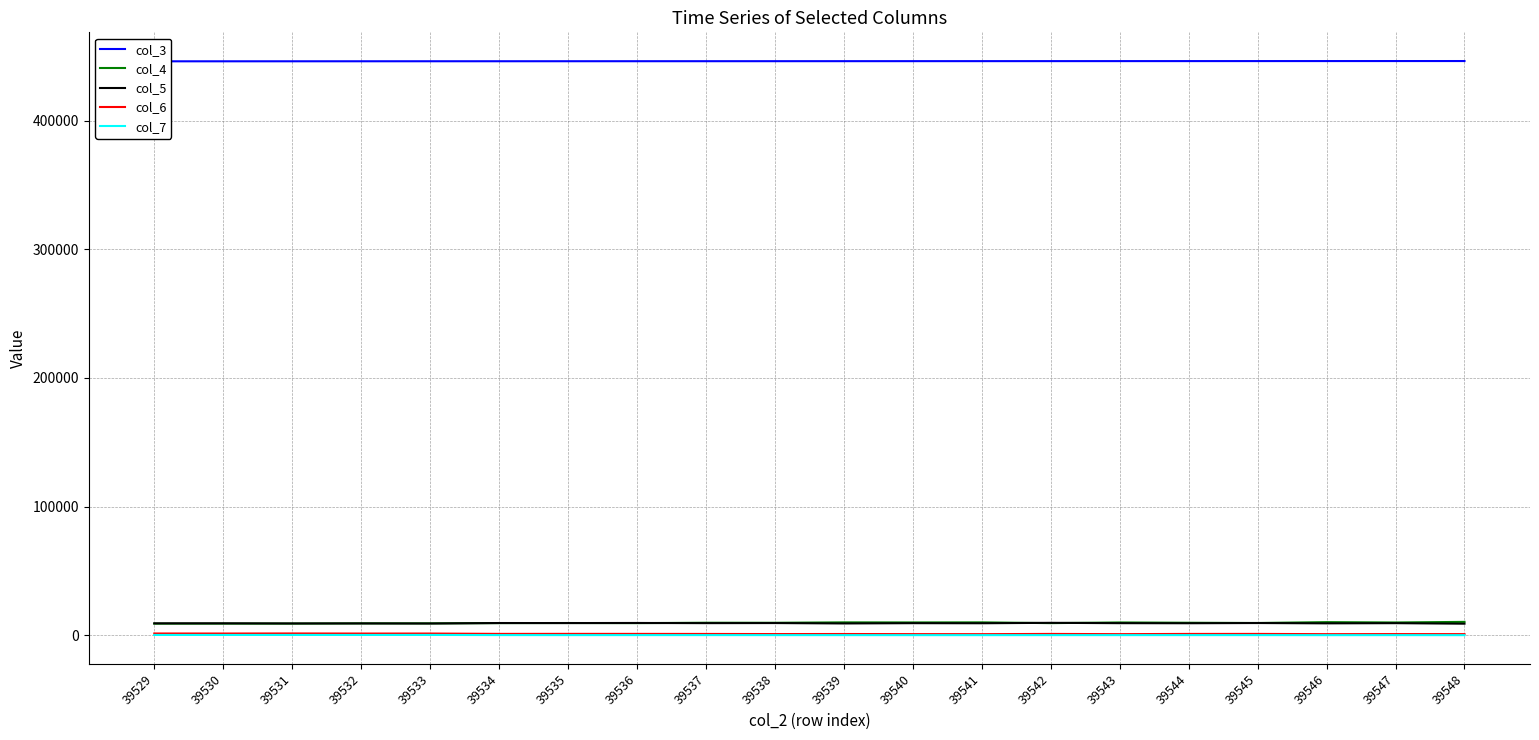

What is the value of the col_7 point at the 1st from the left?

252